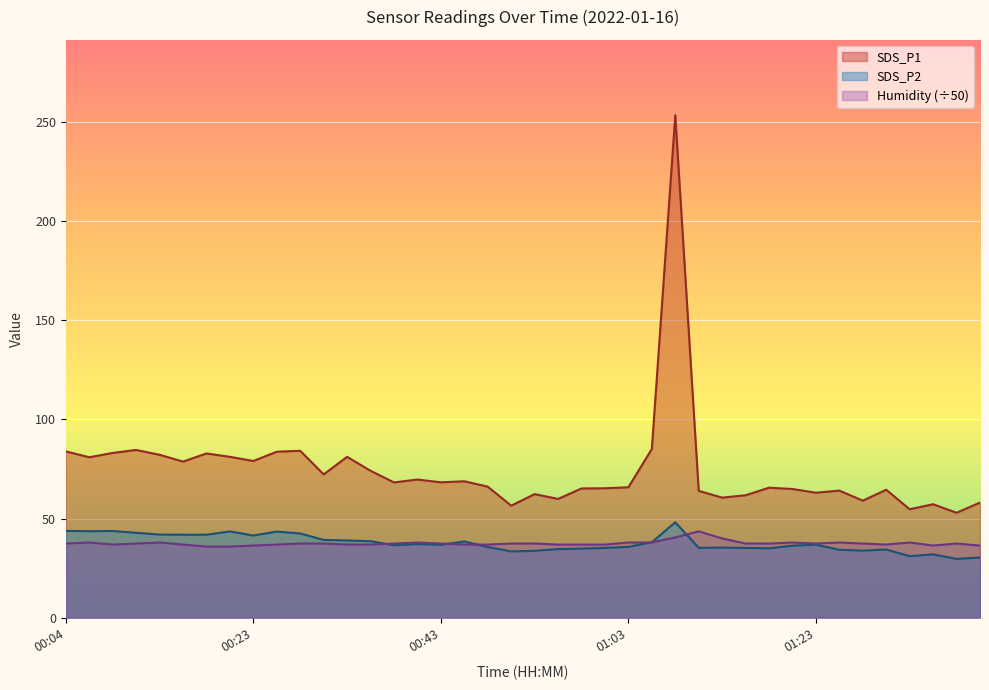

At which category does SDS_P1 reach its first local valley?

00:06